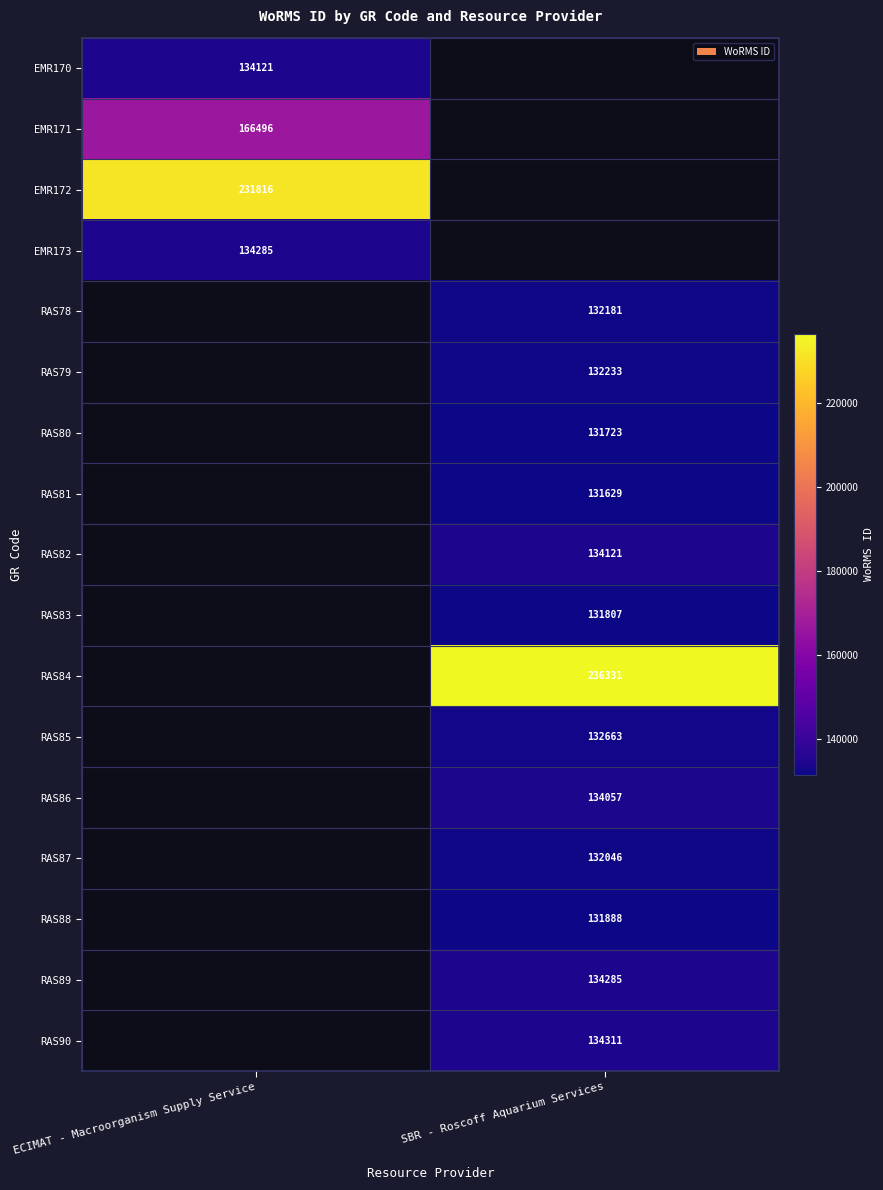

The value of RAS79 at SBR - Roscoff Aquarium Services is 91339. True or false?

False